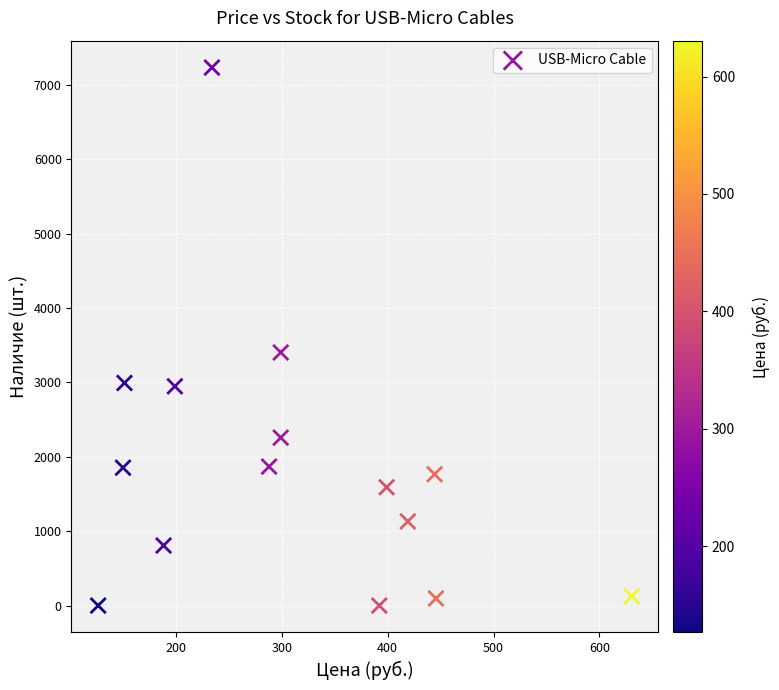

What is the range of Y values (max minus min)?

7231